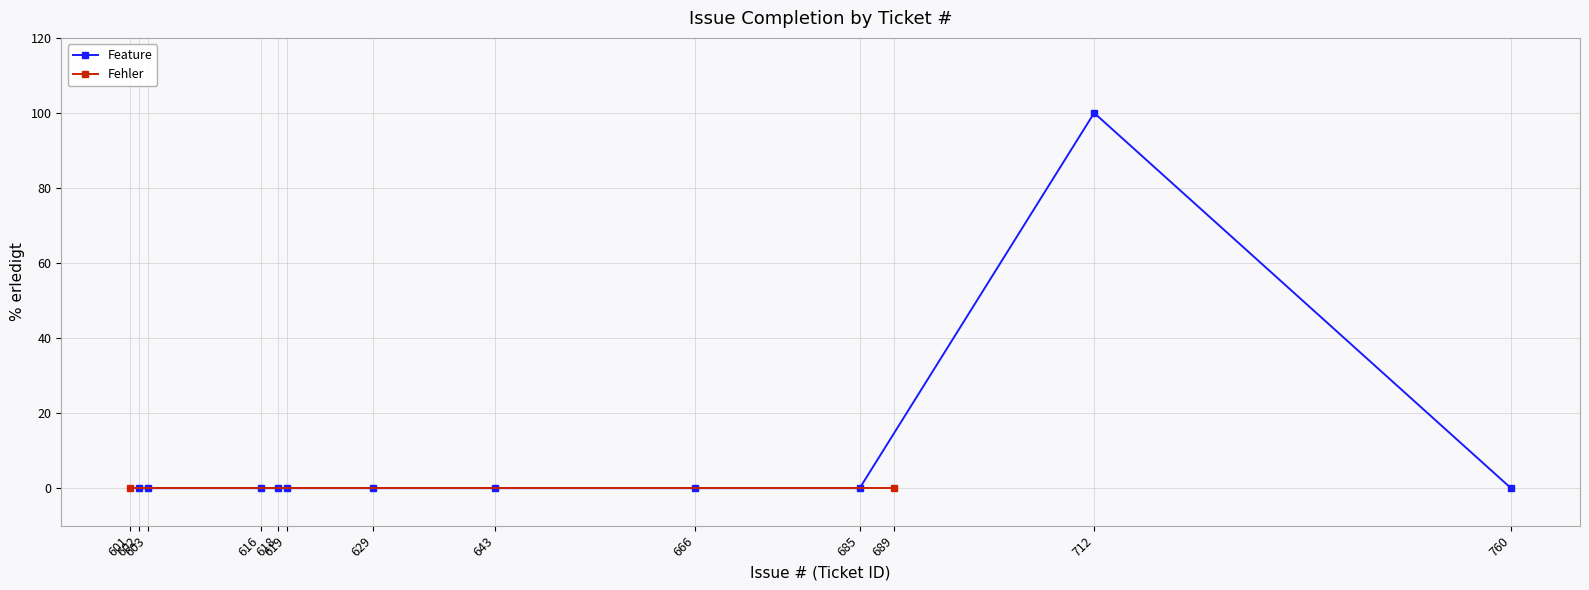

Rank the categories by value from highest to lowest.

712, 760, 685, 666, 643, 629, 619, 618, 616, 603, 602, 689, 601